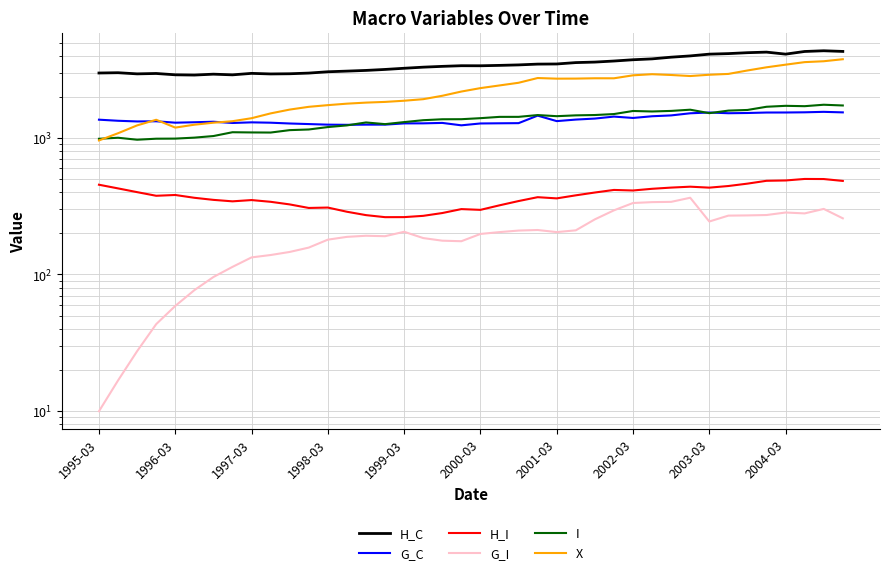

How many data points does each series have?

40